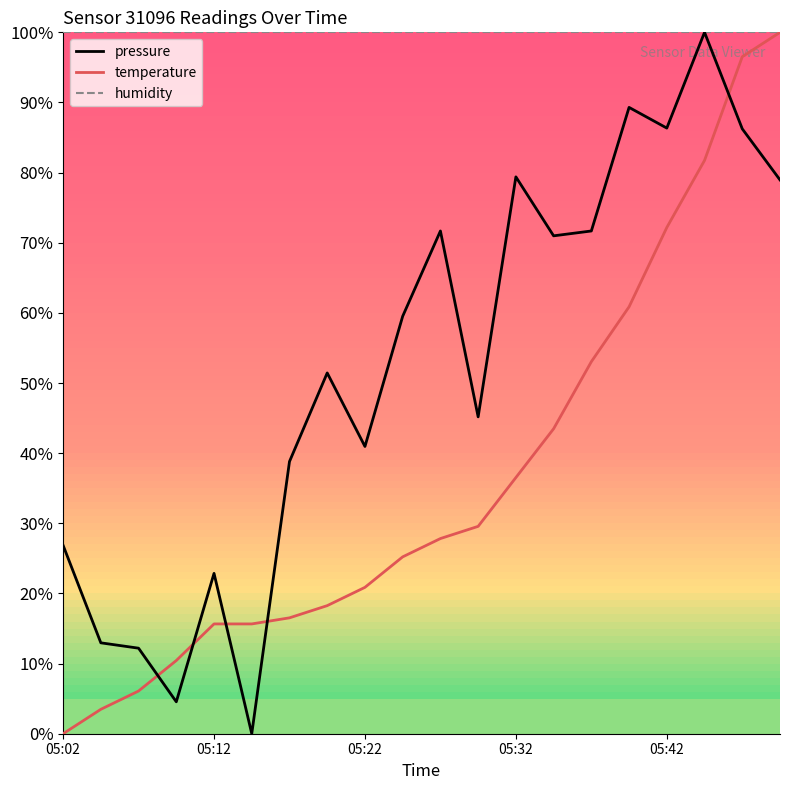

Which series has the largest total across all categories?

humidity